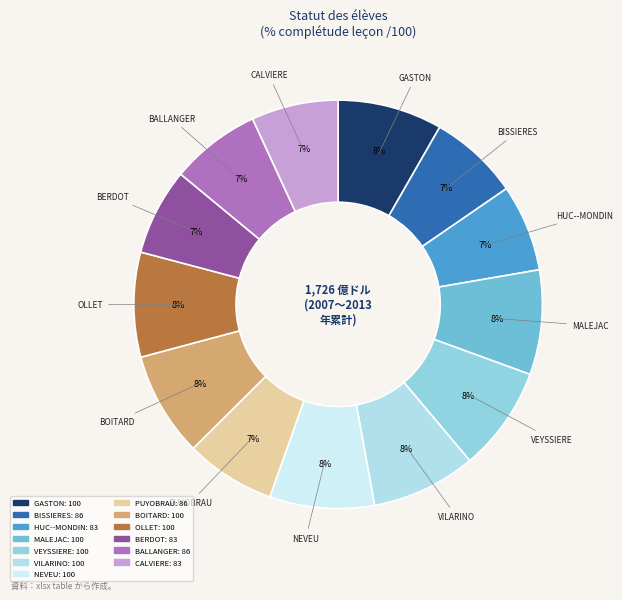

Do BOITARD and MALEJAC together represent more than half of the pie?

No